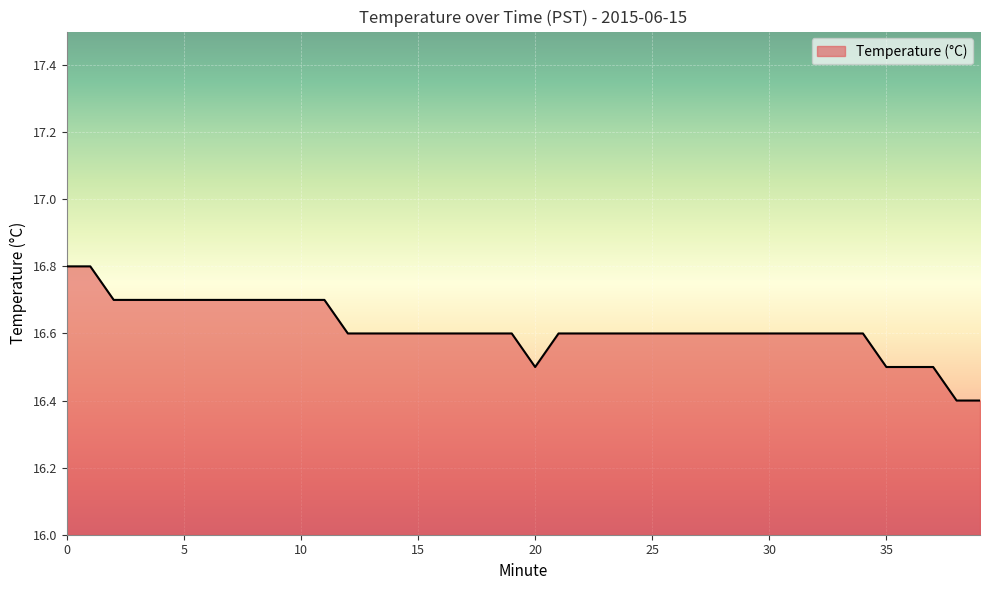

How many lines are shown in the chart?

1